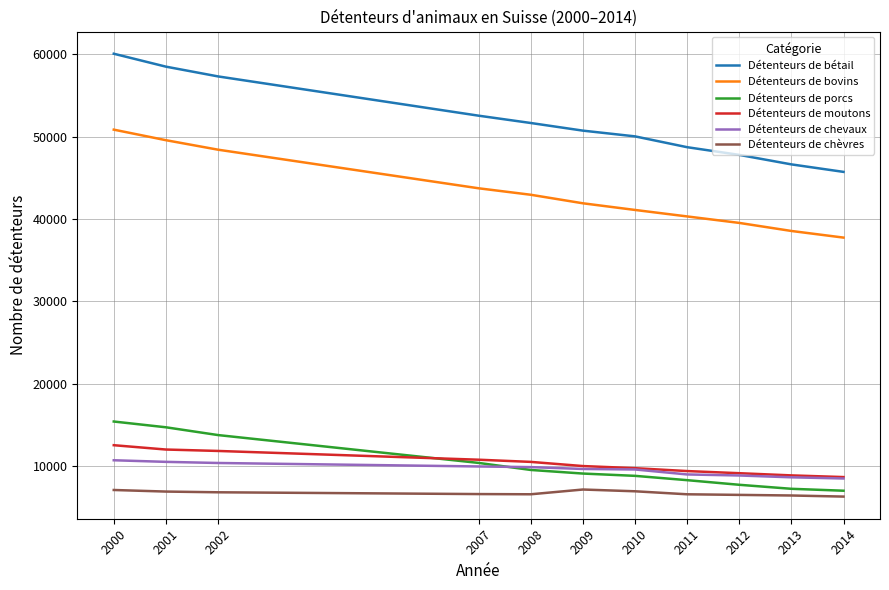

The Détenteurs de chevaux series shows 9987 at 2007. True or false?

True